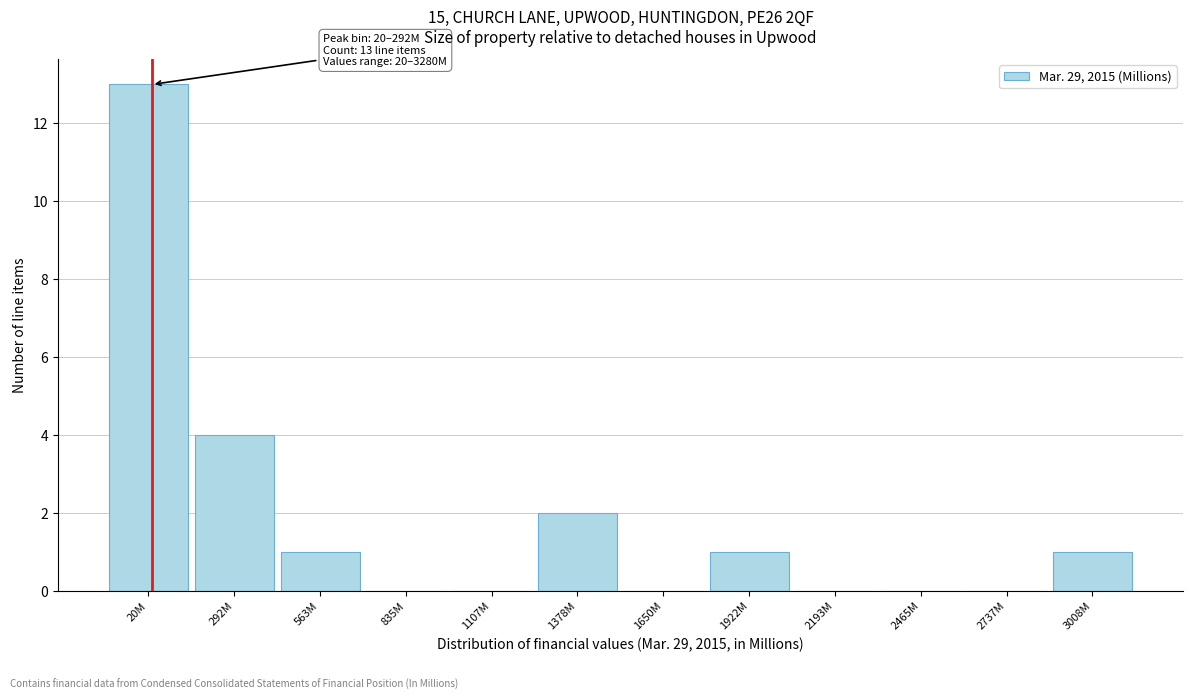

Reading left to right, what are all the values shown in this chart?

20M=13	292M=4	563M=1	835M=0	1107M=0	1378M=2	1650M=0	1922M=1	2193M=0	2465M=0	2737M=0	3008M=1